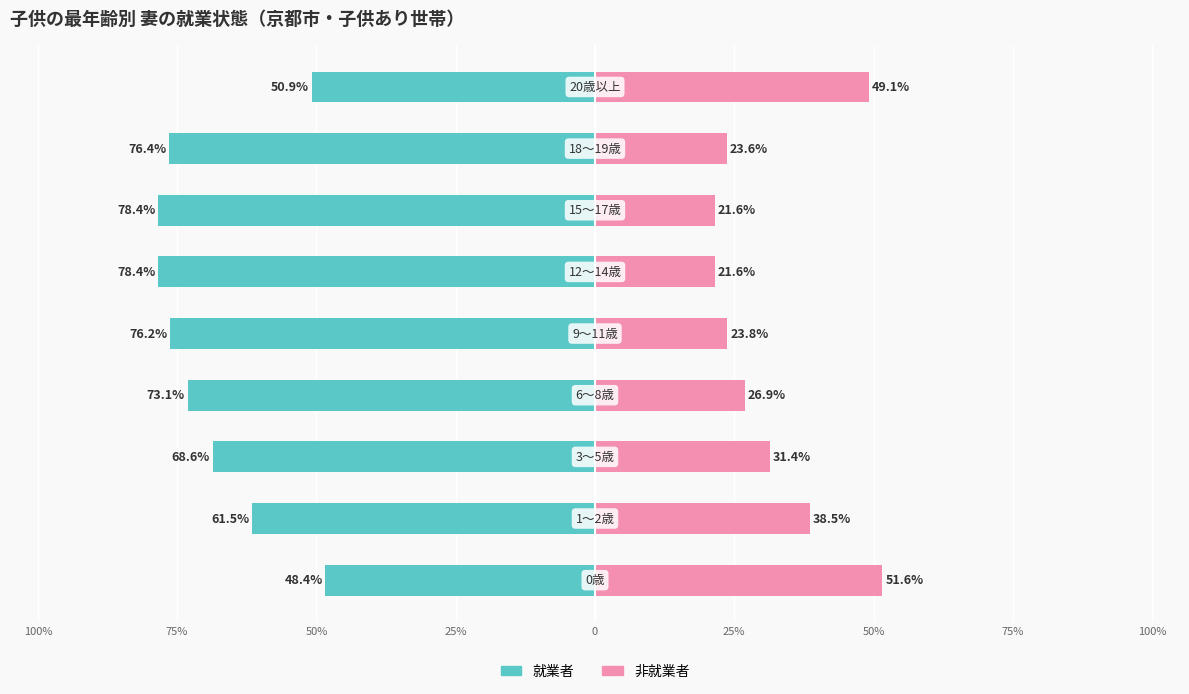

What are all the series names shown in the legend?

就業者, 非就業者